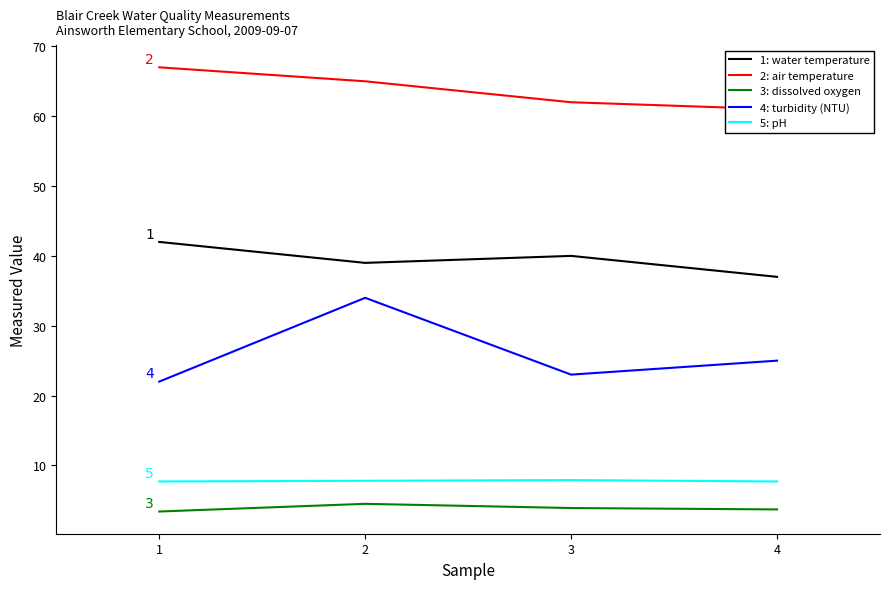

Does the chart have visible grid lines?

No